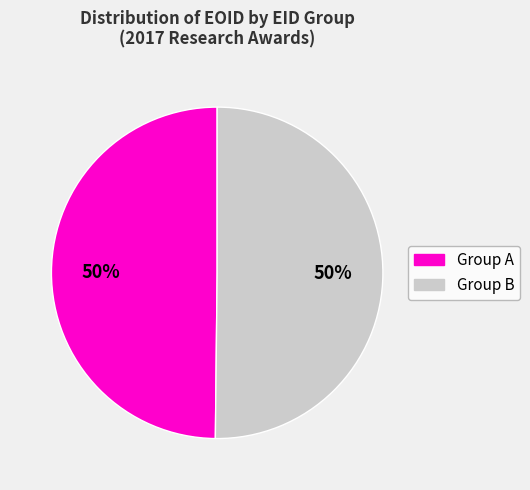

To the nearest percent, what is the average slice percentage?

50%